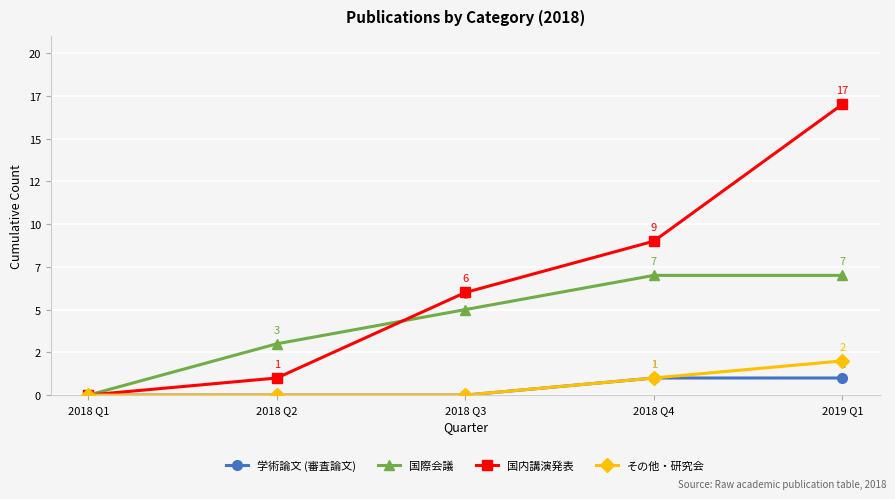

Between 2018 Q2 and 2019 Q1, which series saw the biggest shift?

国内講演発表